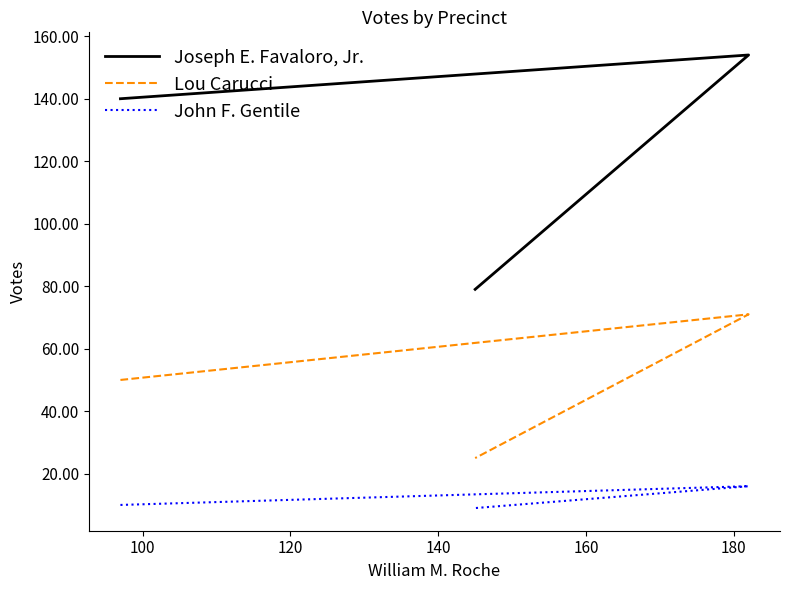

Which series changed the most between 100 and 120?

Joseph E. Favaloro, Jr.